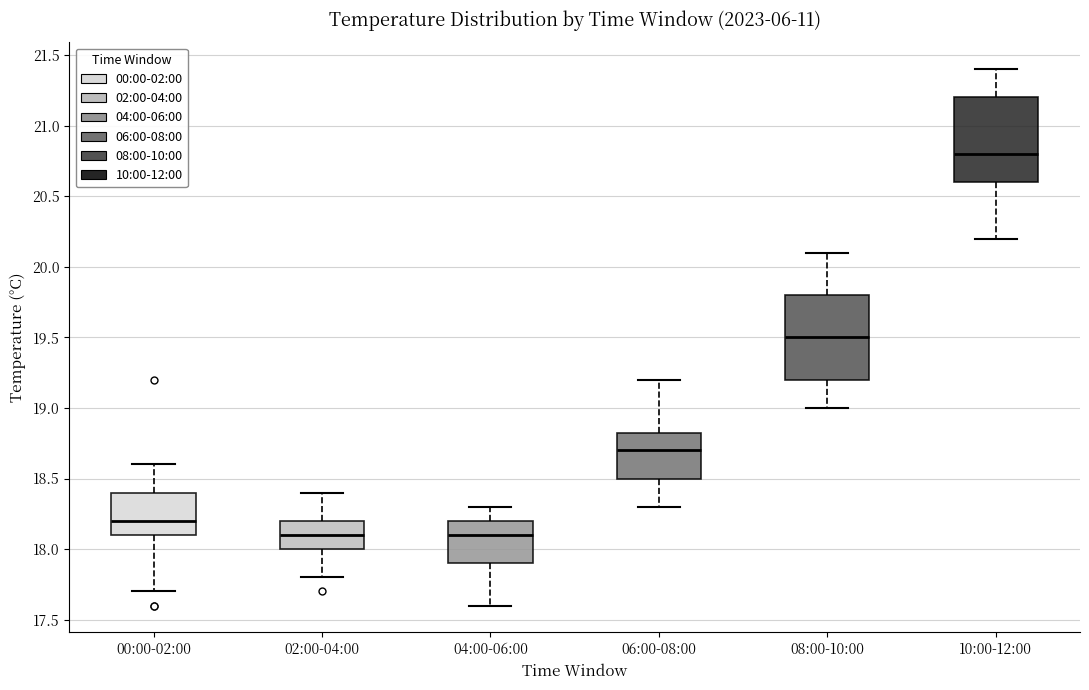

Reading left to right, read every box against the y-axis: the position of its median line, the range the box covers, and the ends of its whiskers. The values are not printed on the chart, so give them approximately, as read against the axis.

00:00-02:00: median 18.20, box 18.10 to 18.40, whiskers 17.70 to 18.60
02:00-04:00: median 18.10, box 18.00 to 18.20, whiskers 17.80 to 18.40
04:00-06:00: median 18.10, box 17.90 to 18.20, whiskers 17.60 to 18.30
06:00-08:00: median 18.70, box 18.50 to 18.85, whiskers 18.30 to 19.20
08:00-10:00: median 19.50, box 19.20 to 19.80, whiskers 19.00 to 20.10
10:00-12:00: median 20.80, box 20.60 to 21.20, whiskers 20.20 to 21.40